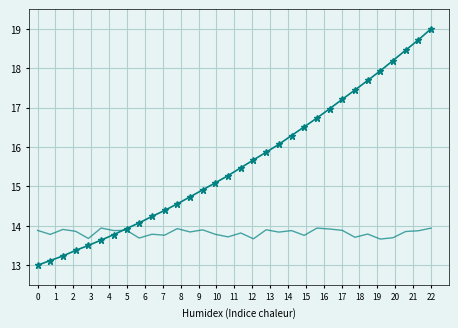

What is the minimum value shown in the chart?

13.0